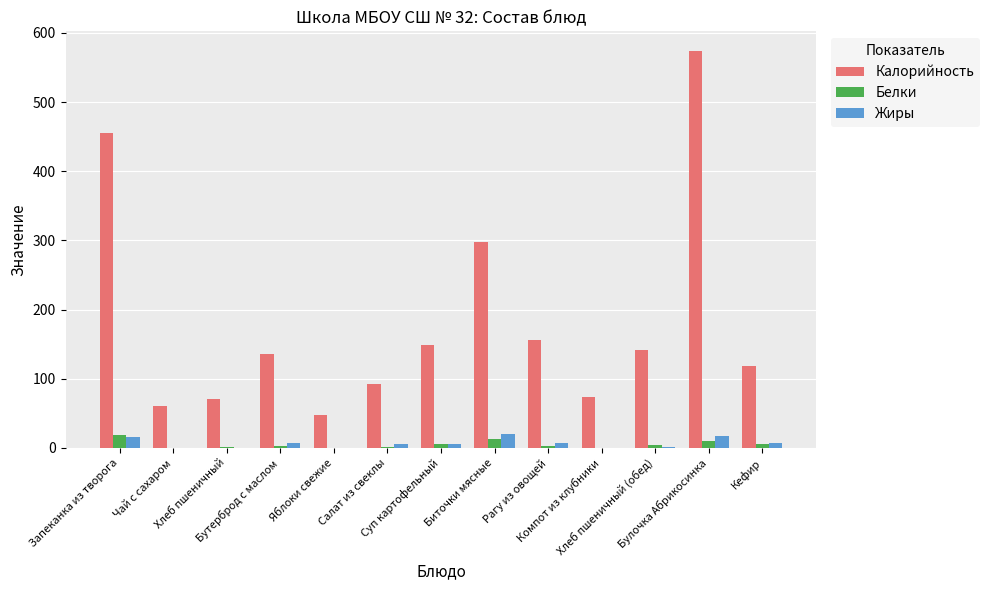

How many groups of bars are there?

13